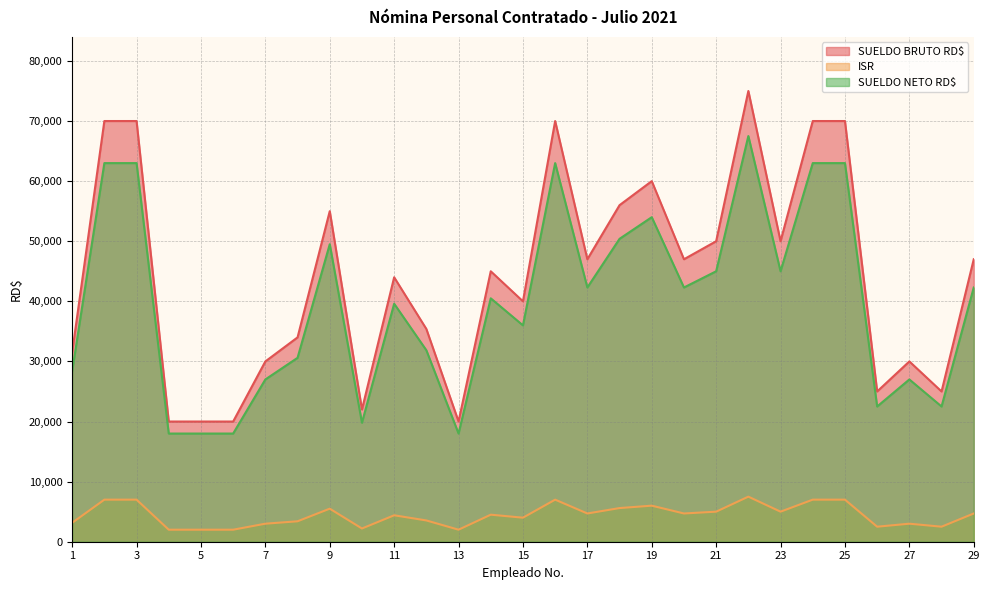

Does the chart display data point markers on the line(s)?

No